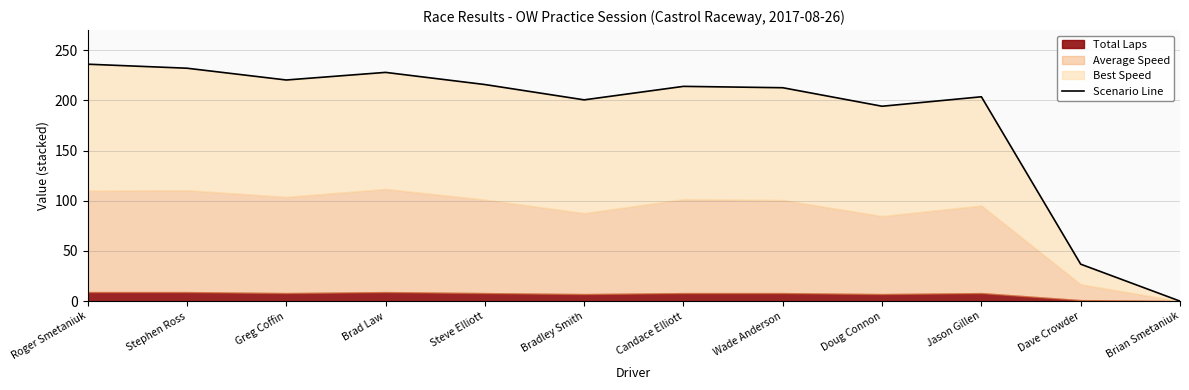

How many points are lower than both their immediate neighbors (excluding endpoints)?

3